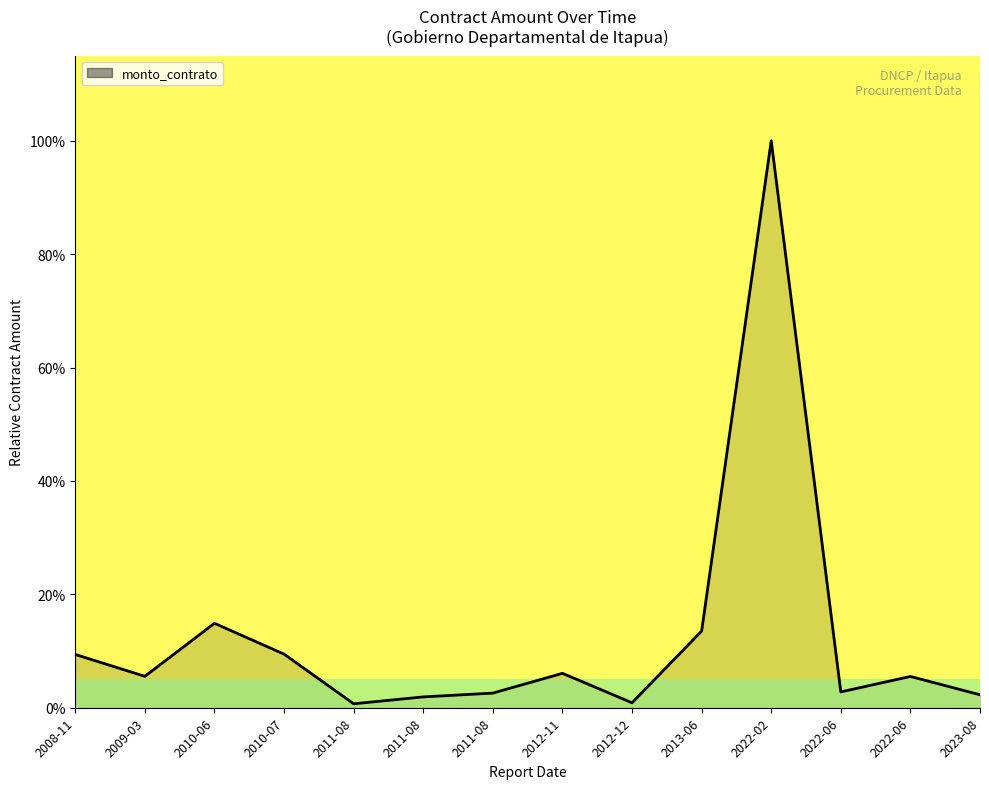

Does the chart have visible grid lines?

No